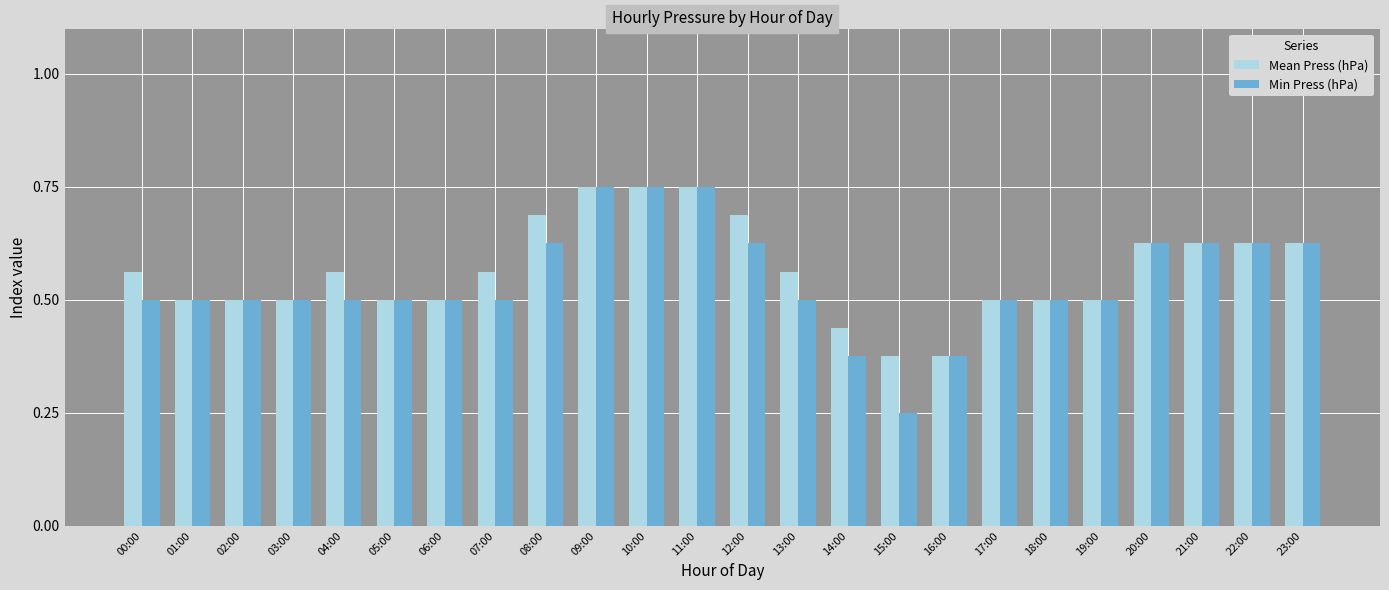

Count the Mean Press (hPa) values in the range 0 to 1.

24